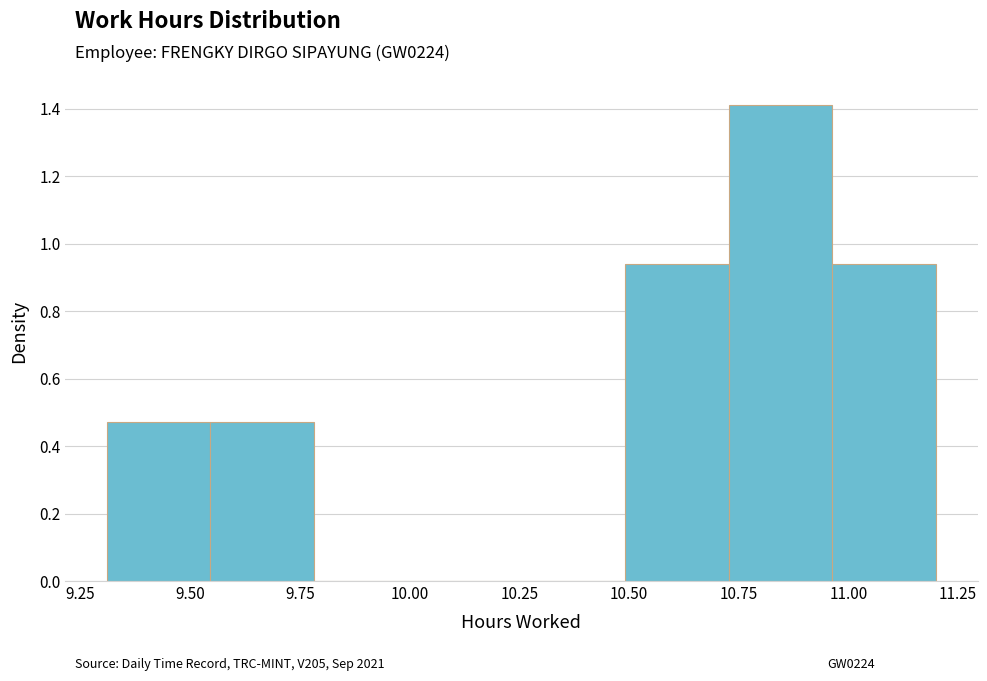

Reading left to right, transcribe this chart: for each bar, give the range it covers on the x-axis and its height. Neither the bar edges nor the heights are printed on the chart, so give them approximately, as read against the axes.

9.30 to 9.55: 0.48
9.55 to 9.80: 0.48
9.80 to 10.00: 0
10.00 to 10.25: 0
10.25 to 10.50: 0
10.50 to 10.75: 0.94
10.75 to 10.95: 1.42
10.95 to 11.20: 0.94